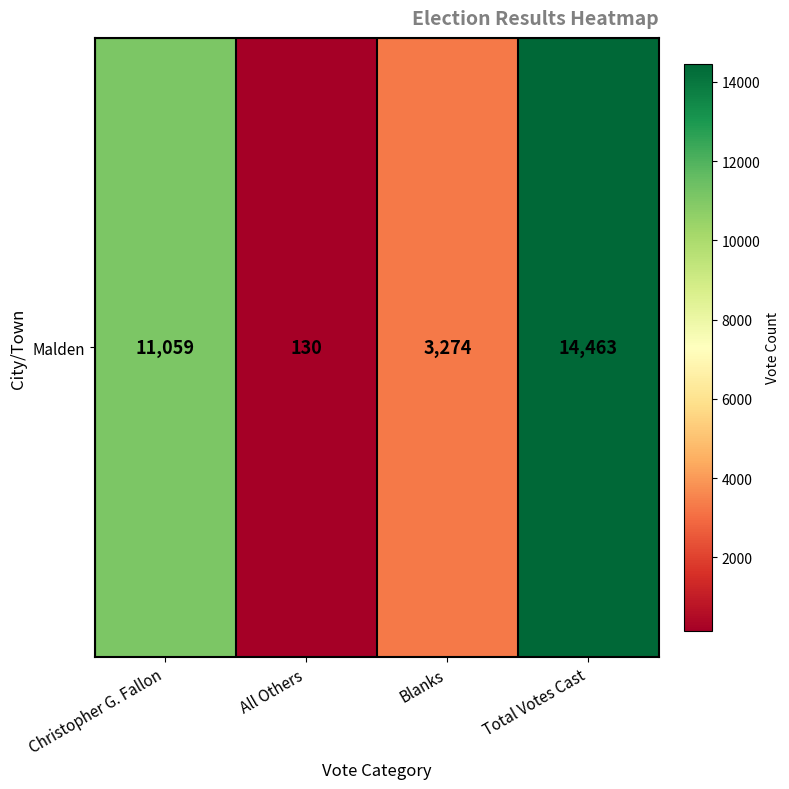

What is the sum of all values?

28926